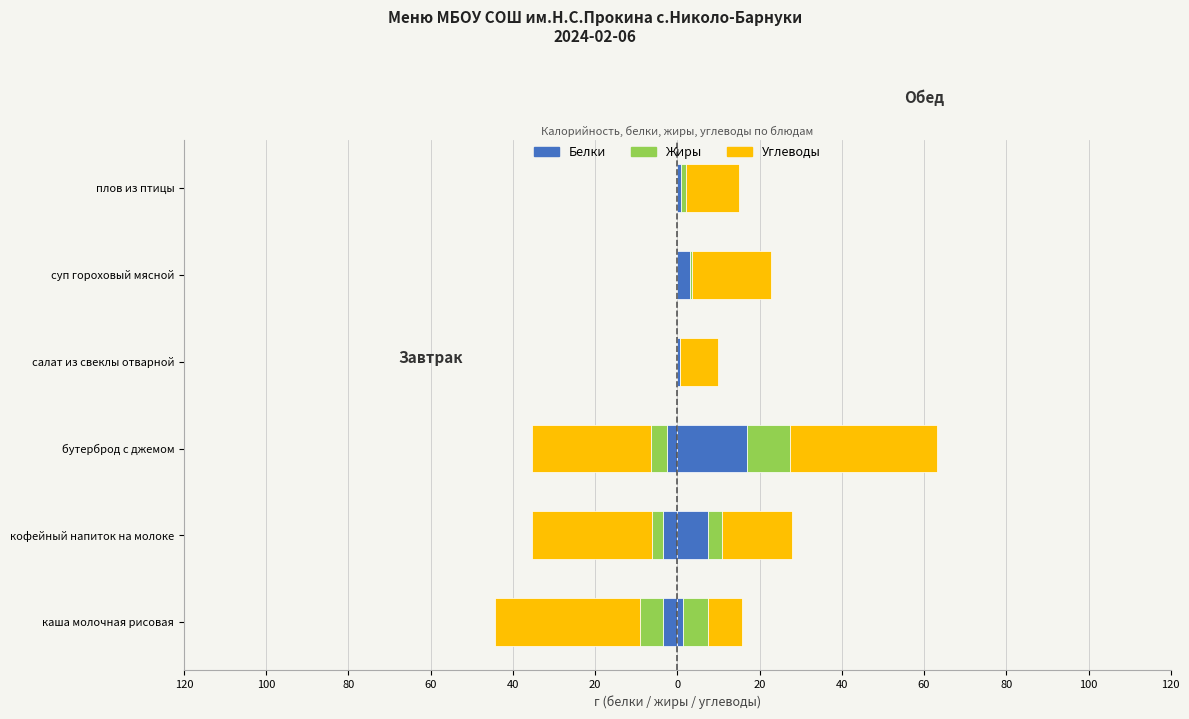

At бутерброд с джемом, list the series in order from smallest to largest.

Углеводы, Жиры, Белки